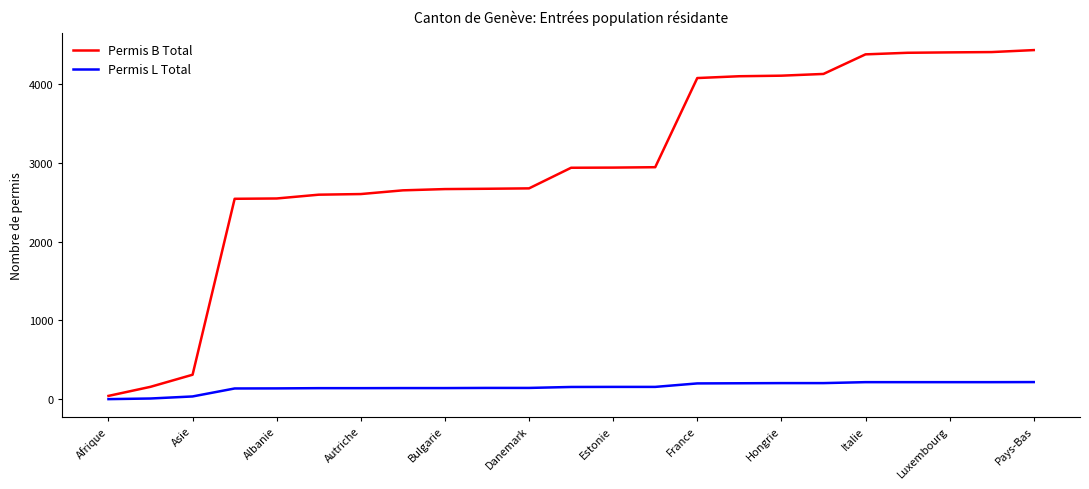

What is the greatest value displayed?

4424